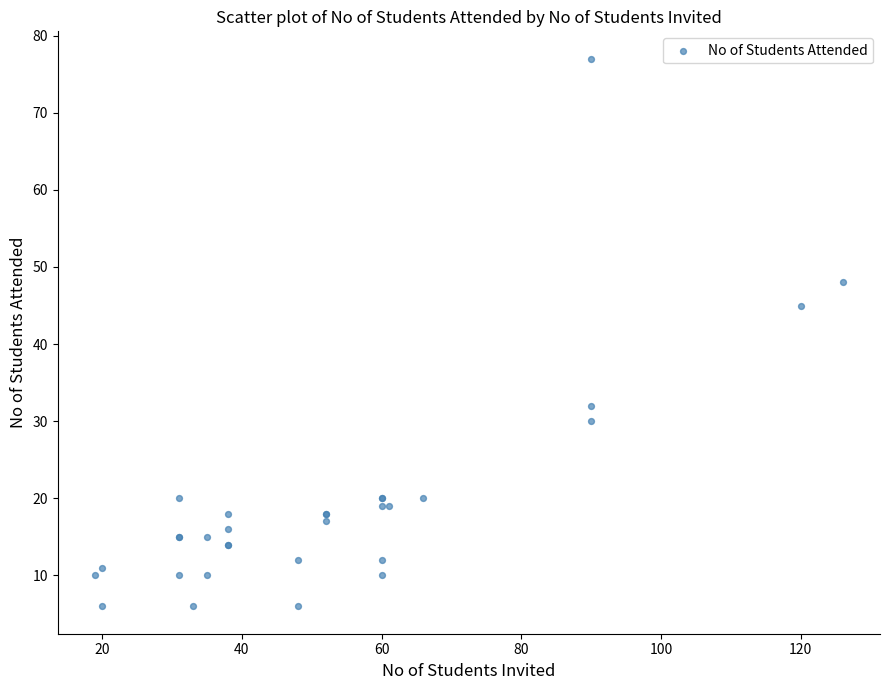

What Y value in the scatter plot is closest to 41?

45